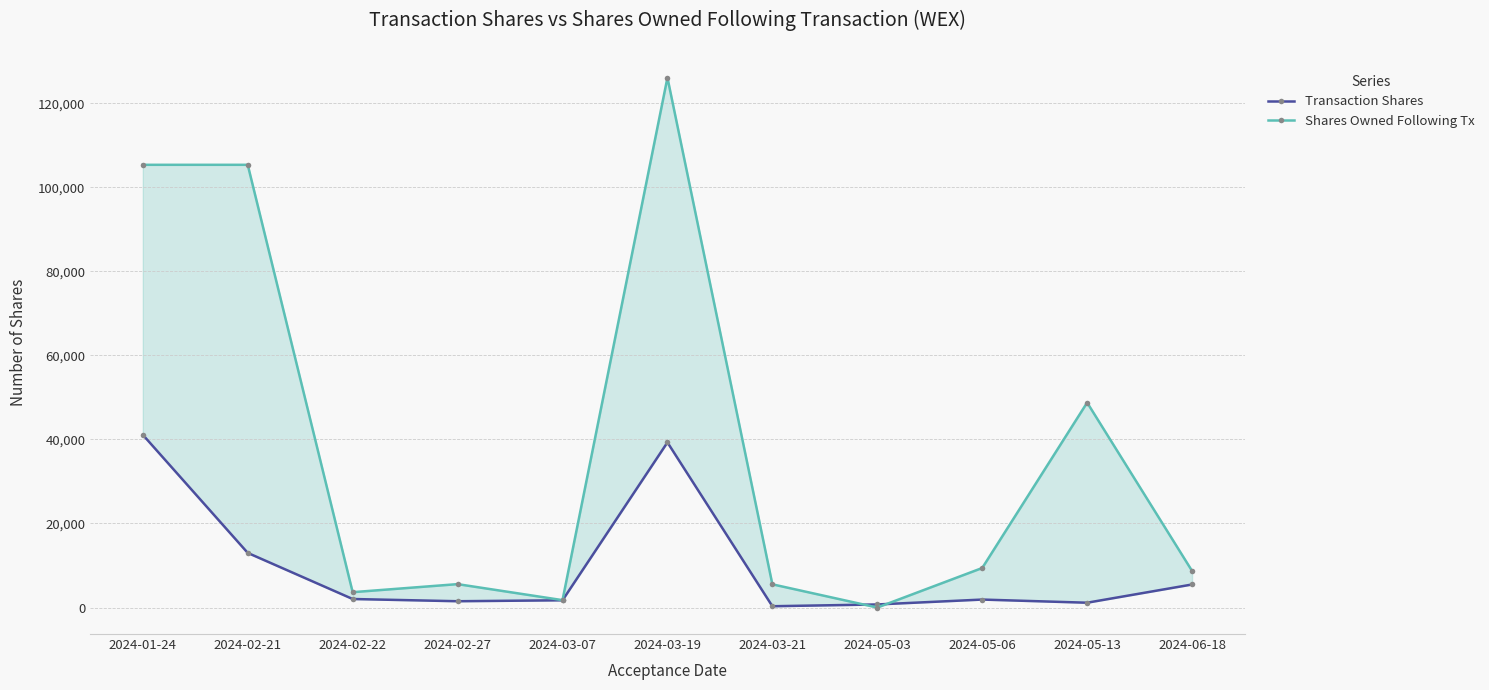

After their last crossing, which series has the higher values: Transaction Shares or Shares Owned Following Tx?

Shares Owned Following Tx